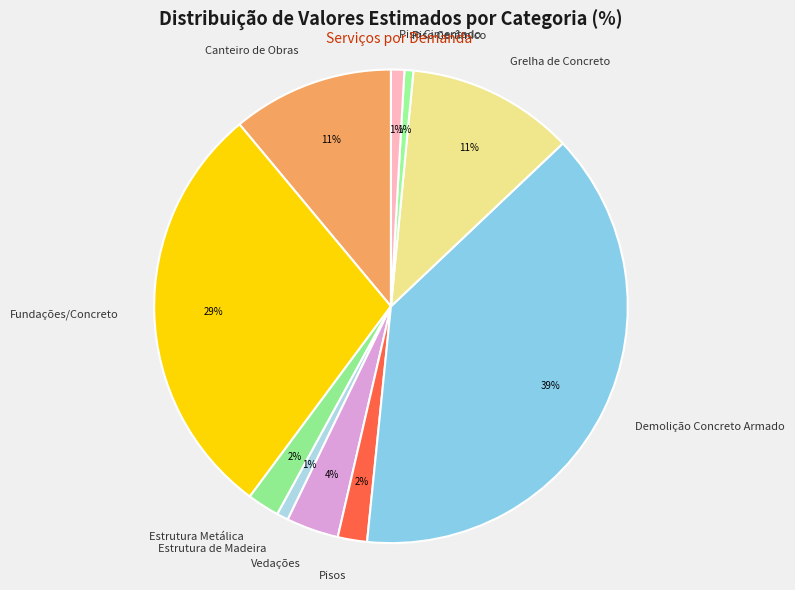

Combined, do Estrutura de Madeira and Canteiro de Obras account for over 50%?

No